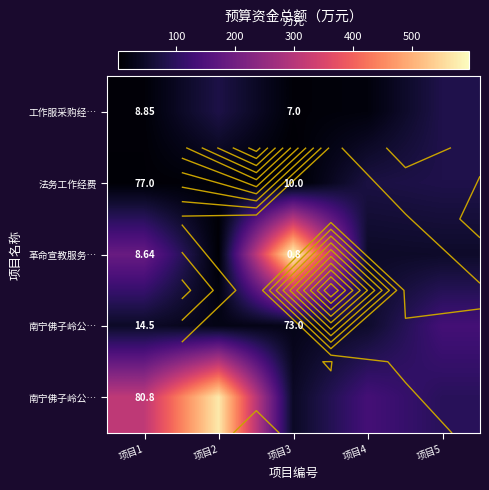

What is the maximum value shown in the chart?

597.4